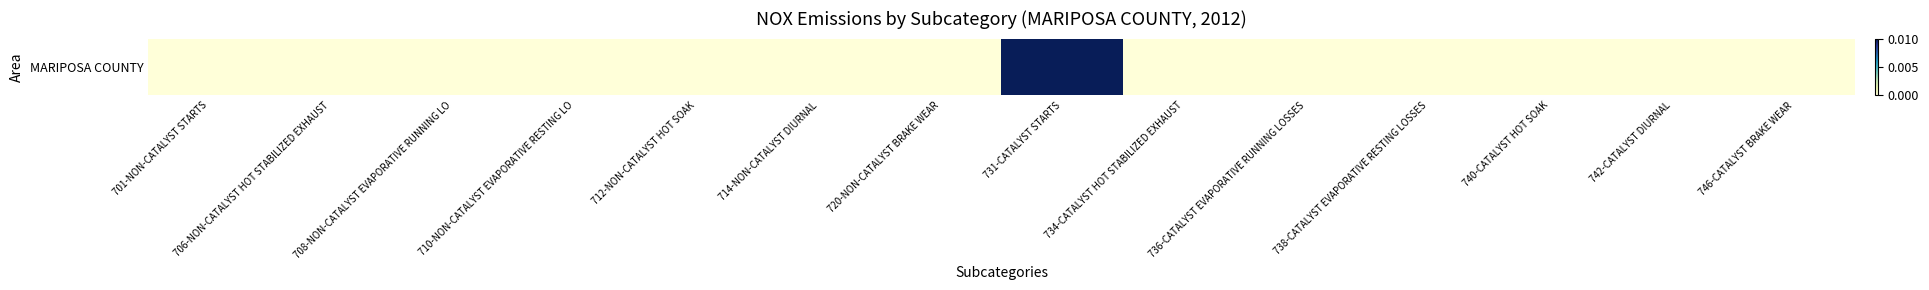

Where is the data nearest to the value 0?

701-NON-CATALYST STARTS